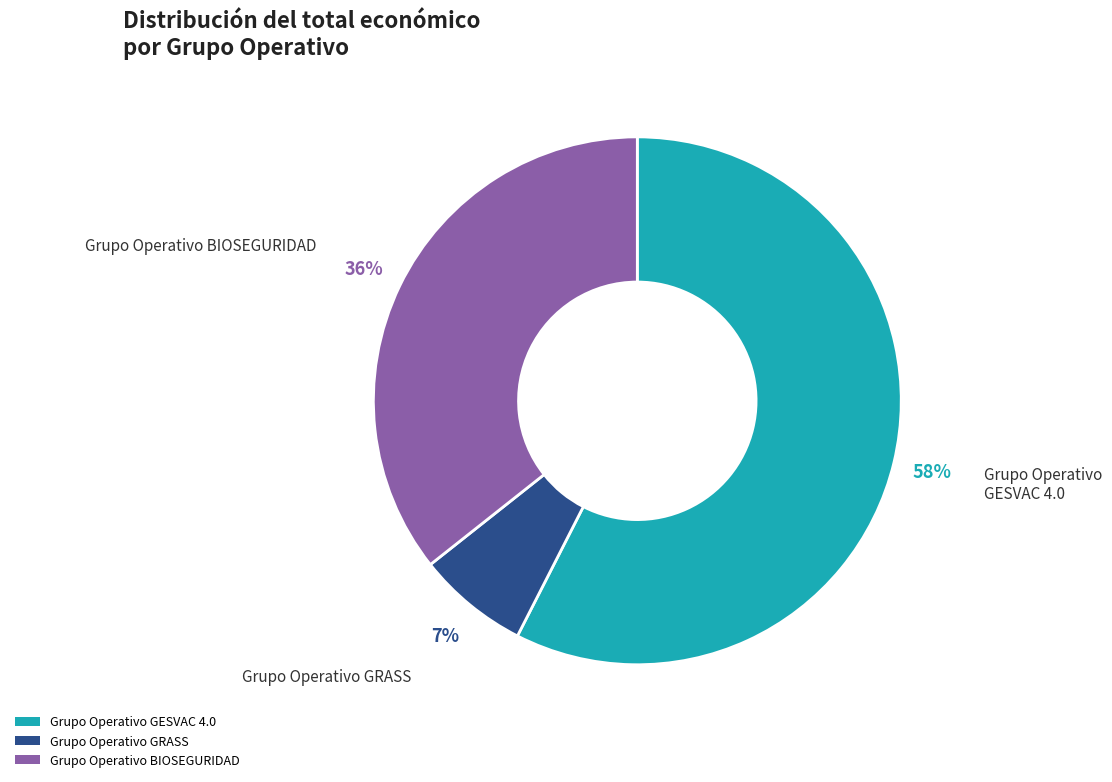

Is the sum of Grupo Operativo BIOSEGURIDAD and Grupo Operativo GRASS greater than half?

No